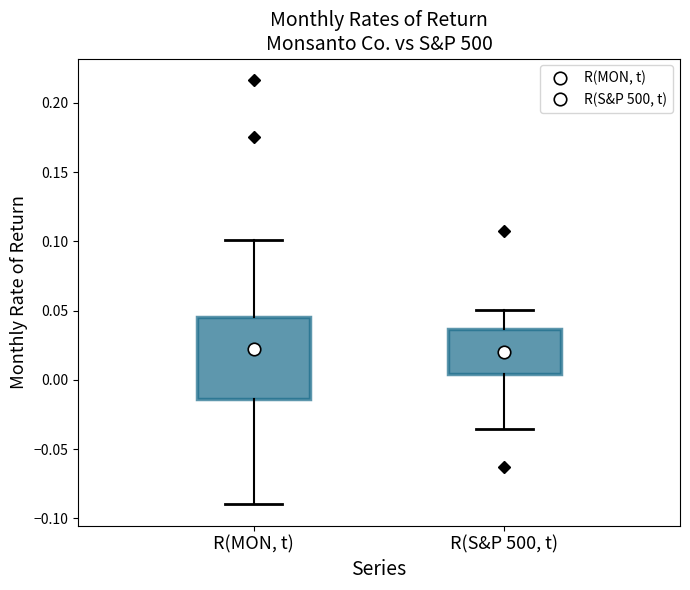

Comparing the boxes themselves (not the whiskers), which one is the tallest?

R(MON, t)